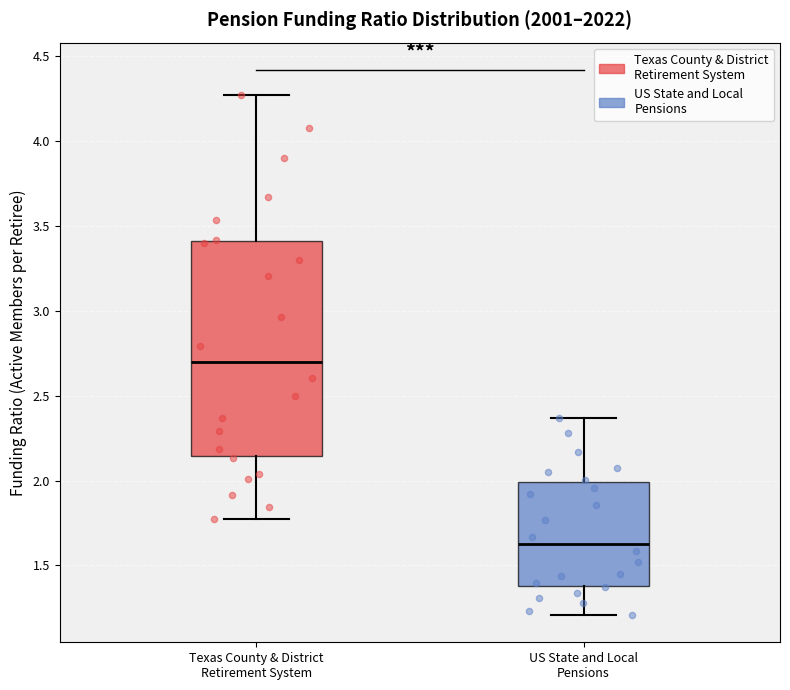

Reading left to right, read every box against the y-axis: the position of its median line, the range the box covers, and the ends of its whiskers. The values are not printed on the chart, so give them approximately, as read against the axis.

Texas County & District Retirement System: median 2.70, box 2.15 to 3.40, whiskers 1.75 to 4.25
US State and Local Pensions: median 1.65, box 1.40 to 2.00, whiskers 1.20 to 2.35